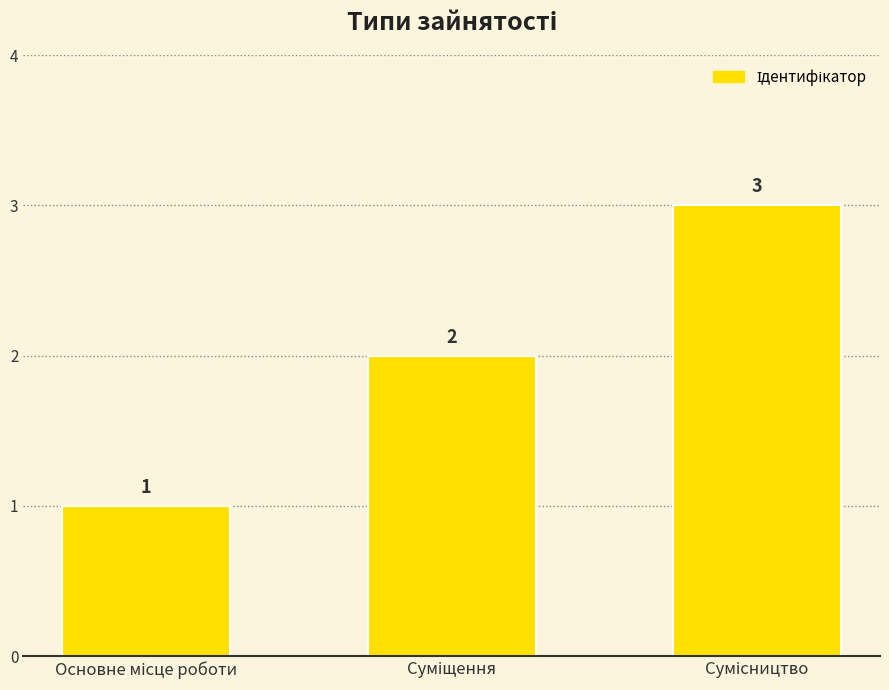

Does the chart contain stacked bars?

No